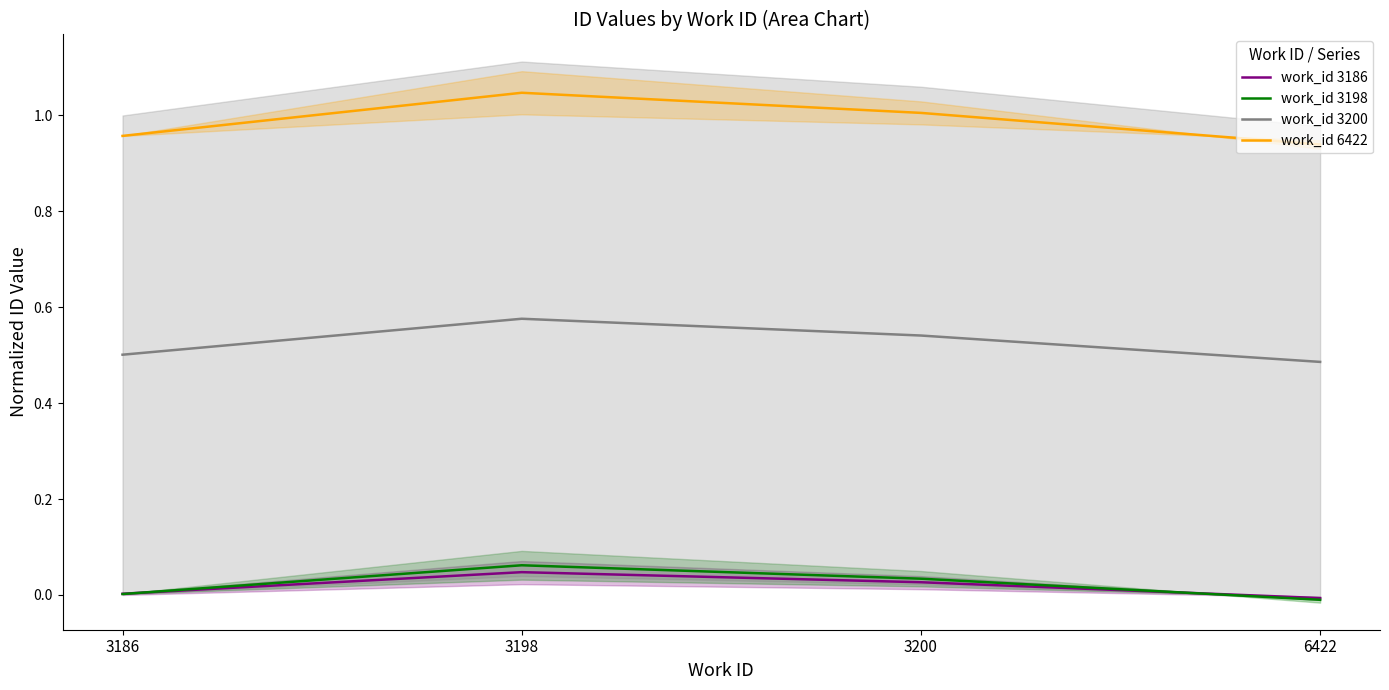

What are all the series names shown in the legend?

work_id 3186, work_id 3198, work_id 3200, work_id 6422